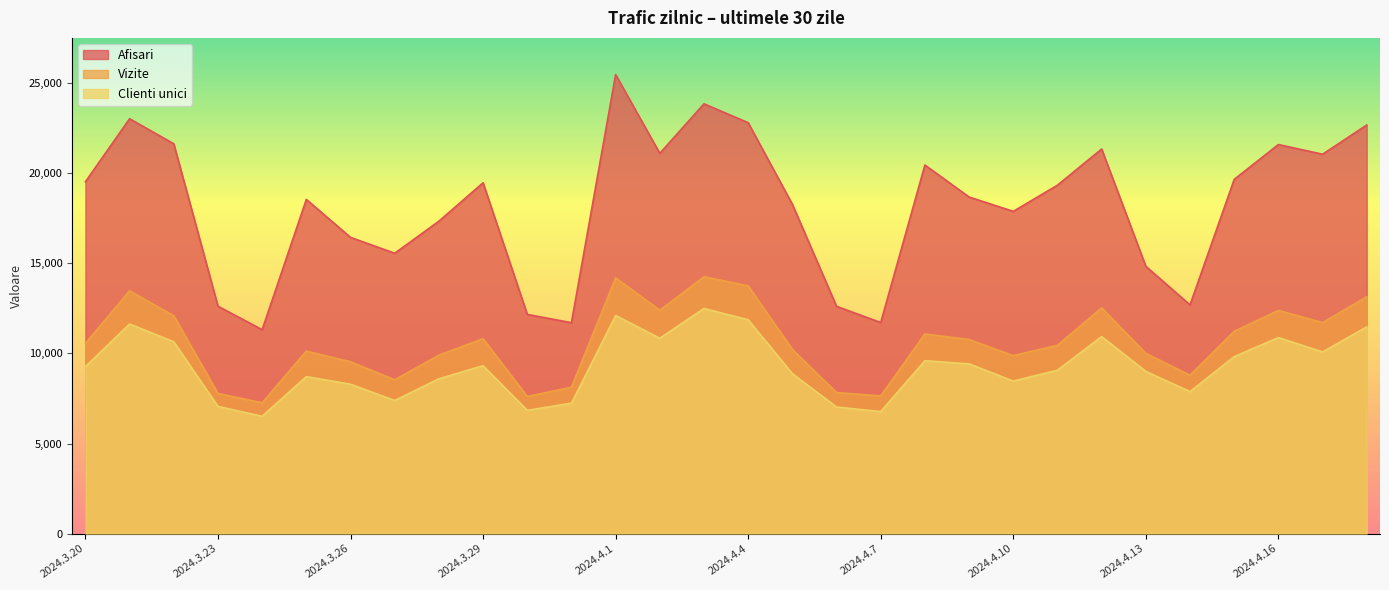

What is the difference between the highest and lowest values at 2024.4.4?

10945